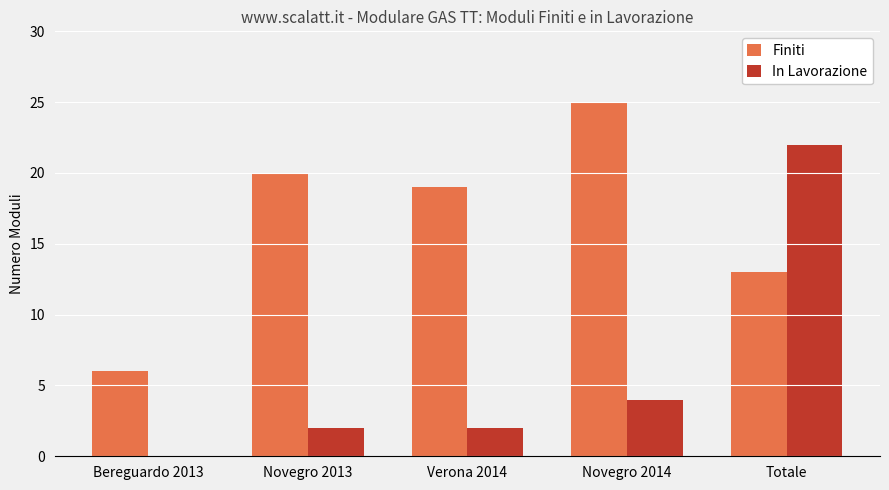

Between Bereguardo 2013 and Novegro 2013, which series saw the biggest shift?

Finiti